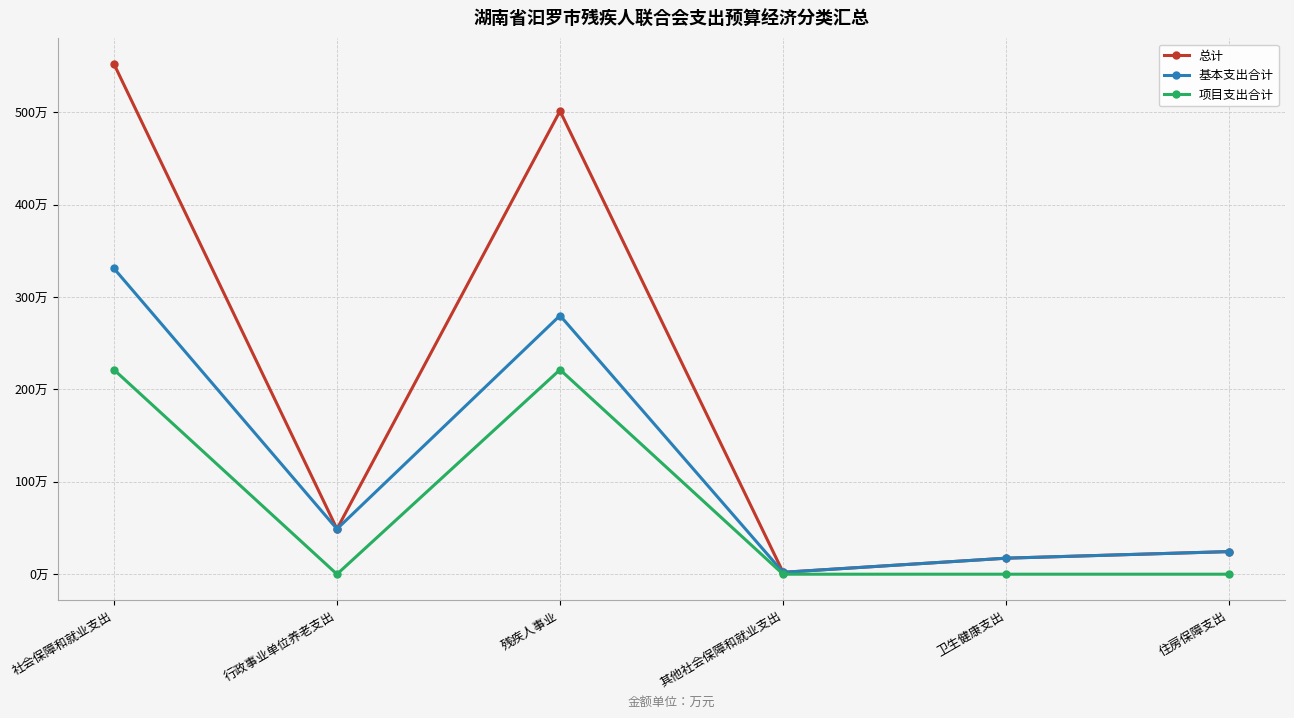

What are all the series names shown in the legend?

总计, 基本支出合计, 项目支出合计